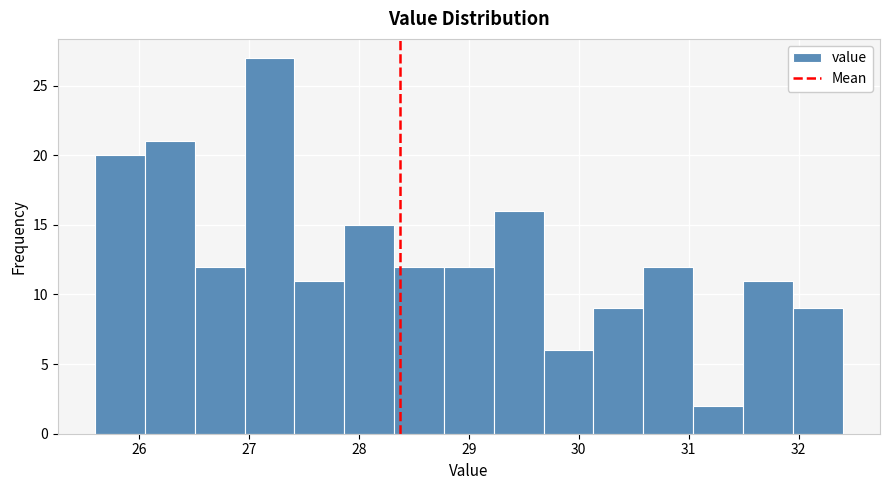

Reading left to right, list every bar in this chart as the range it spans on the x-axis followed by its height. Neither the bar edges nor the heights are printed on the chart, so give them approximately, as read against the axes.

25.6 to 26.1: 20
26.1 to 26.5: 21
26.5 to 27.0: 12
27.0 to 27.4: 27
27.4 to 27.9: 11
27.9 to 28.3: 15
28.3 to 28.8: 12
28.8 to 29.2: 12
29.2 to 29.7: 16
29.7 to 30.1: 6
30.1 to 30.6: 9
30.6 to 31.0: 12
31.0 to 31.5: 2
31.5 to 31.9: 11
31.9 to 32.4: 9